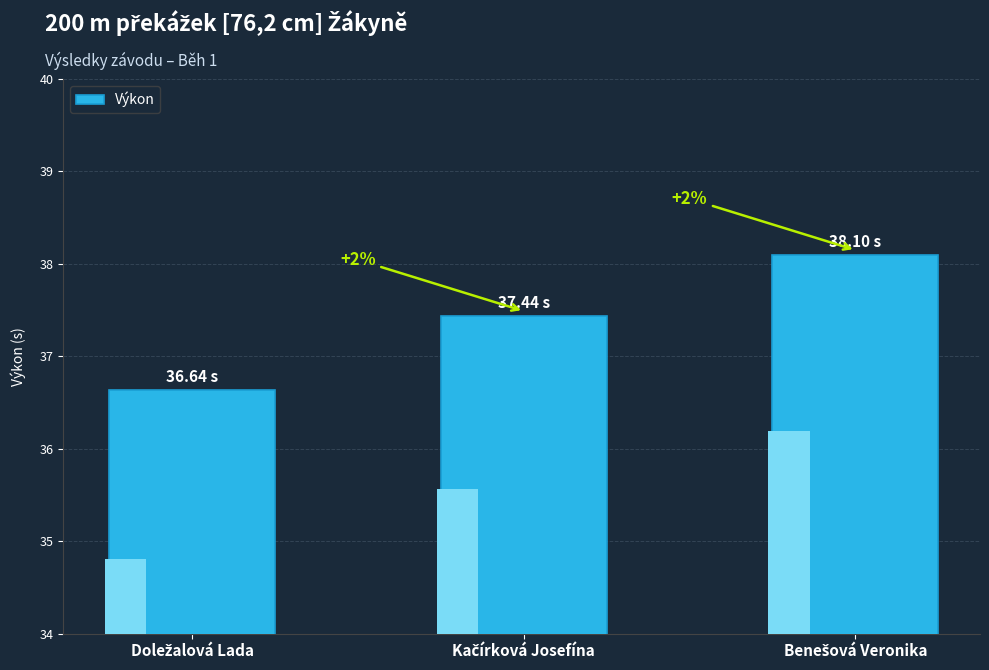

What is the difference between the maximum and minimum values?

1.5